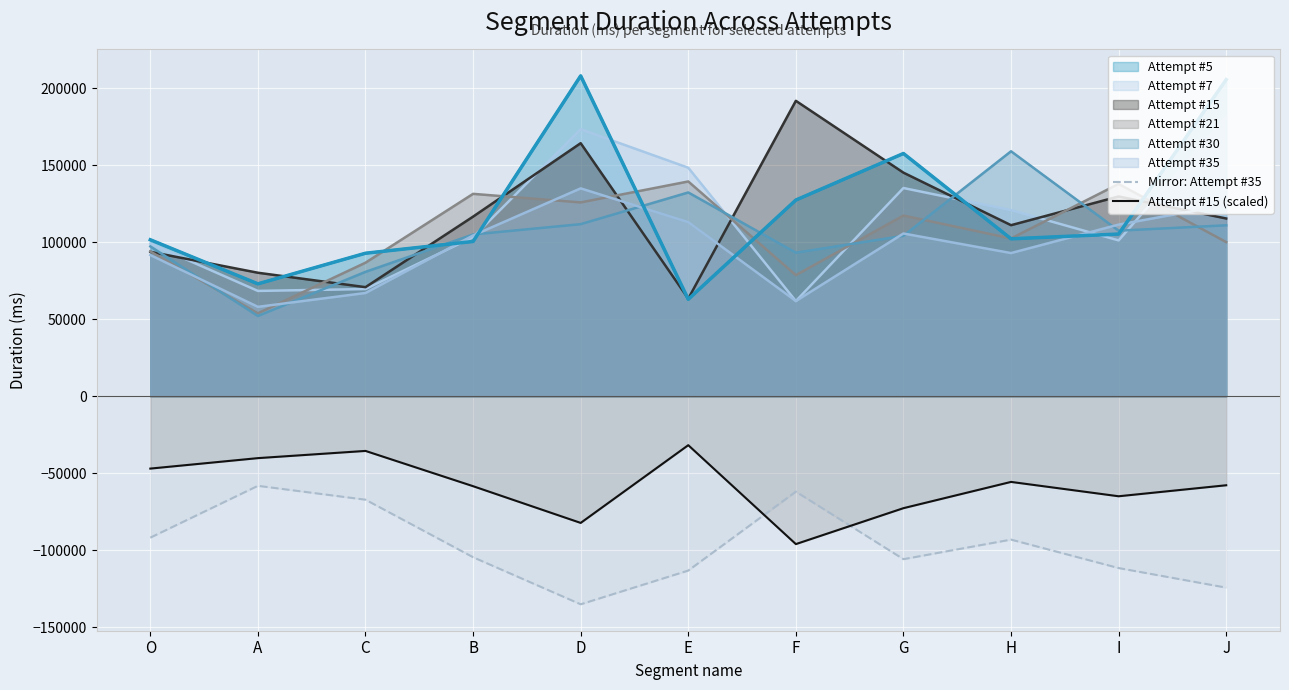

True or false: Attempt #15 (scaled) has a value of -11361.6 at C.

False